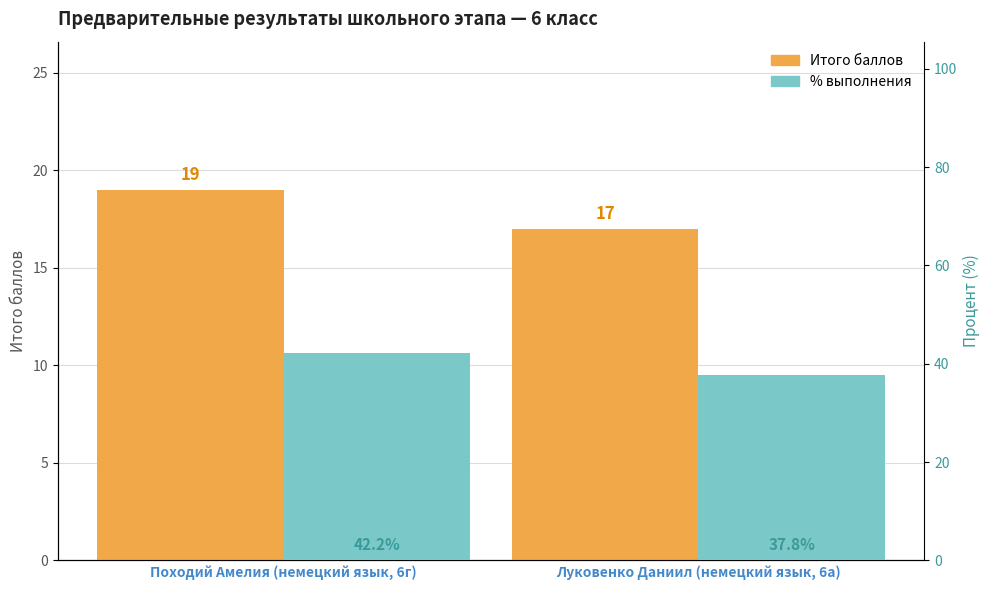

True or false: итого has a value of 24.0 at Луковенко Даниил (немецкий язык, 6а).

False